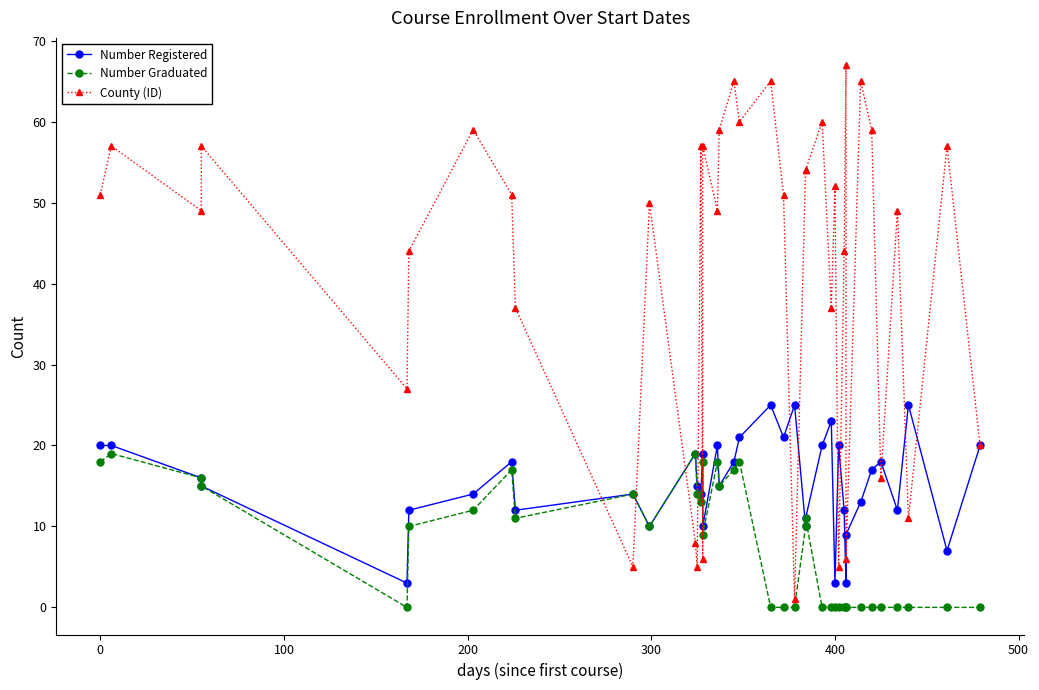

After their last crossing, which series has the higher values: County (ID) or Number Registered?

County (ID)